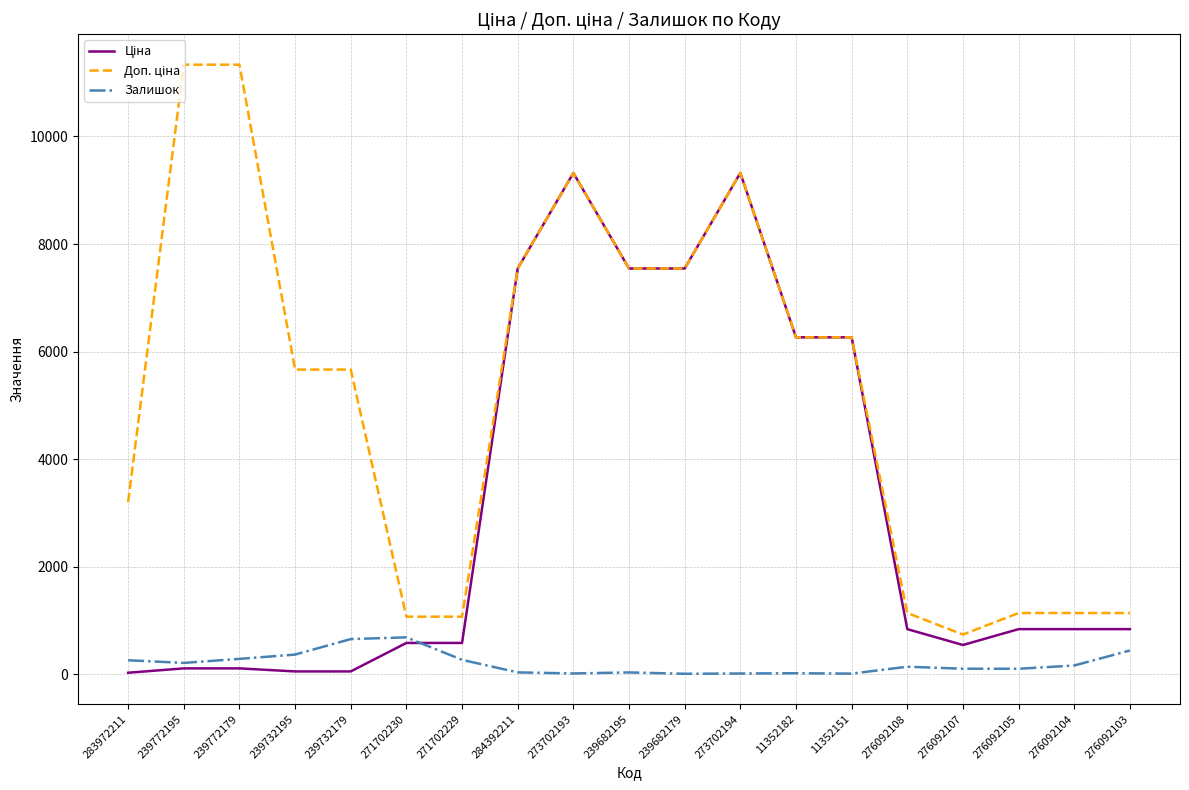

The Залишок series shows 658.0 at 239732179. True or false?

True